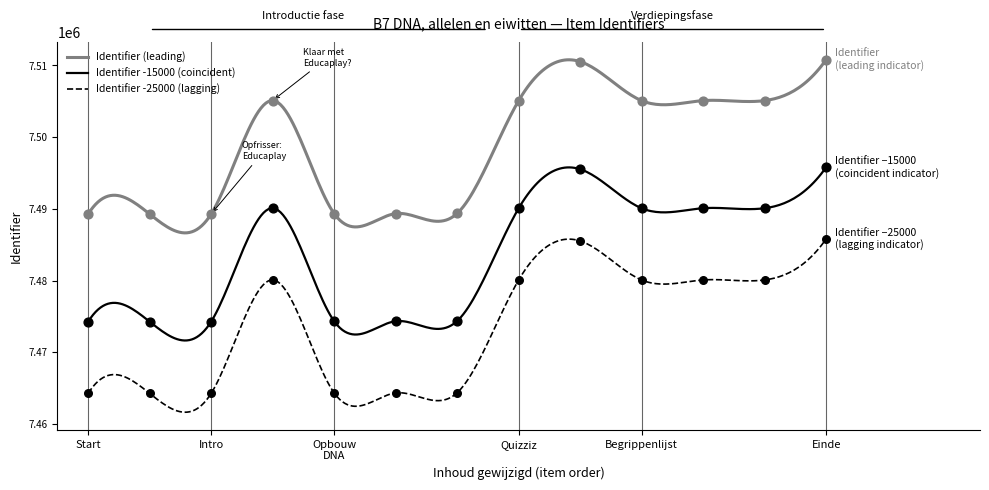

What is the minimum value for Identifier -15000 (coincident)?

7471649.2